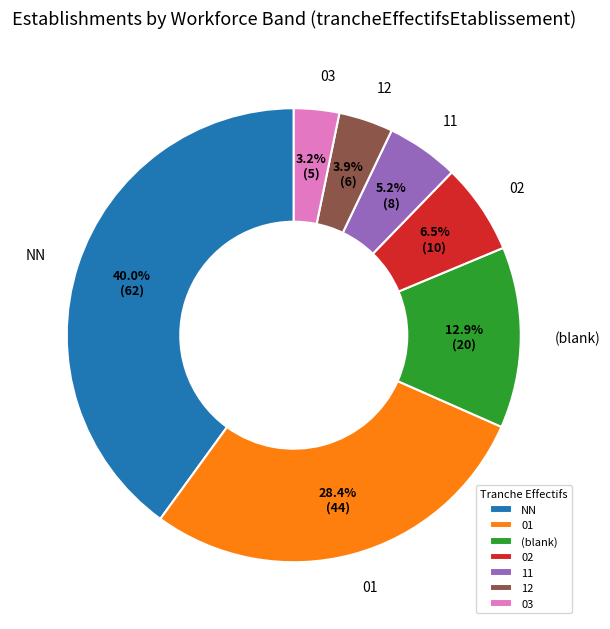

To the nearest percent, what percentage of the pie is 11?

5%